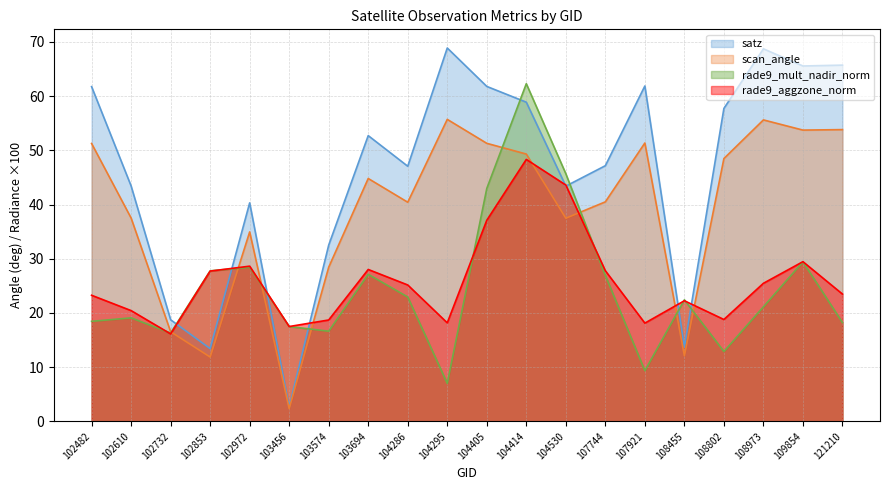

True or false: satz has a value of 97.3 at 108802.

False